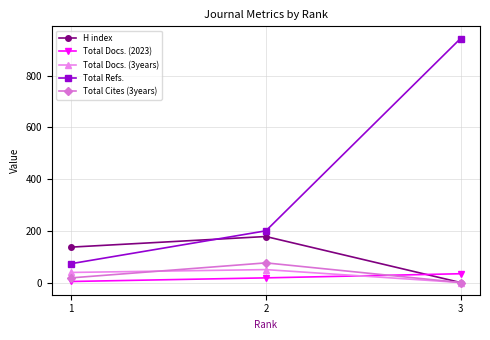

What is the value of the Total Refs. point at the 2nd from the left?

200